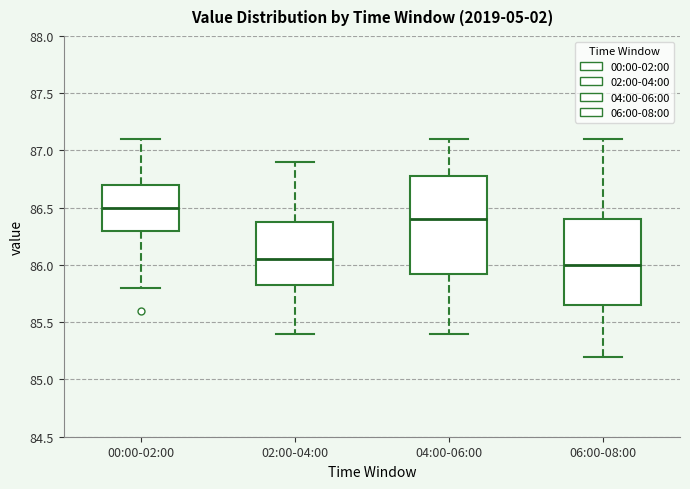

Which box has the highest median line?

00:00-02:00